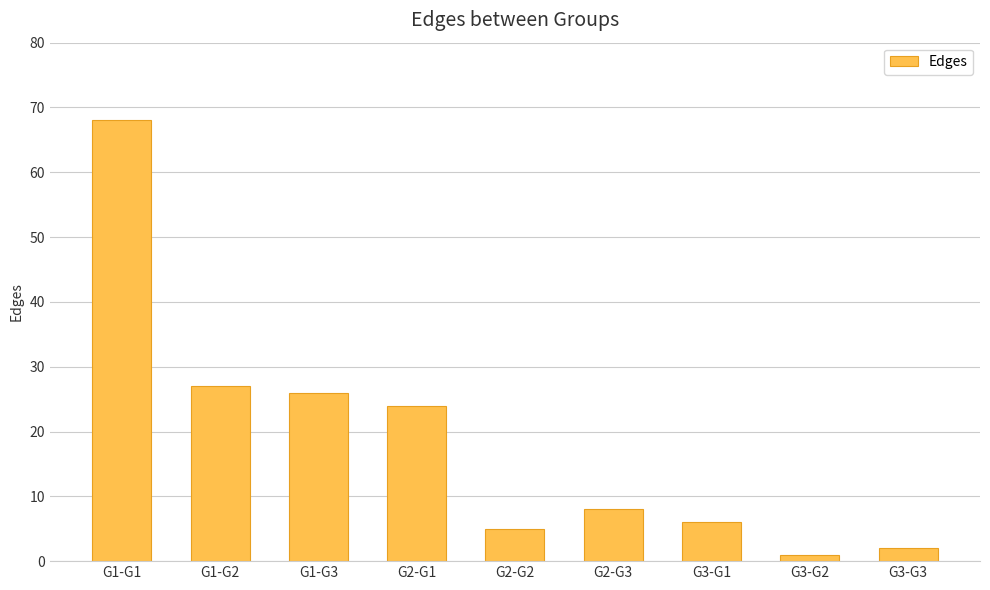

Reading left to right, transcribe all the data shown in this chart.

68	27	26	24	5	8	6	1	2